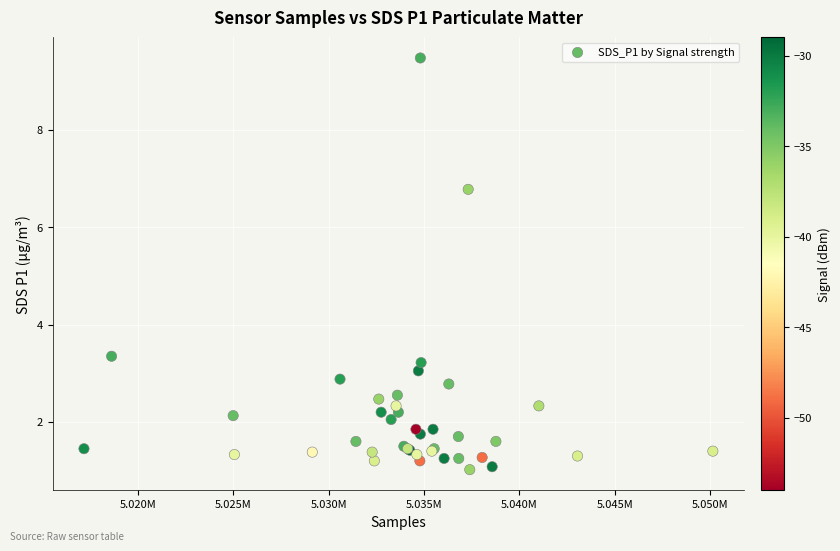

What Y value in the scatter plot is closest to 5?

3.4